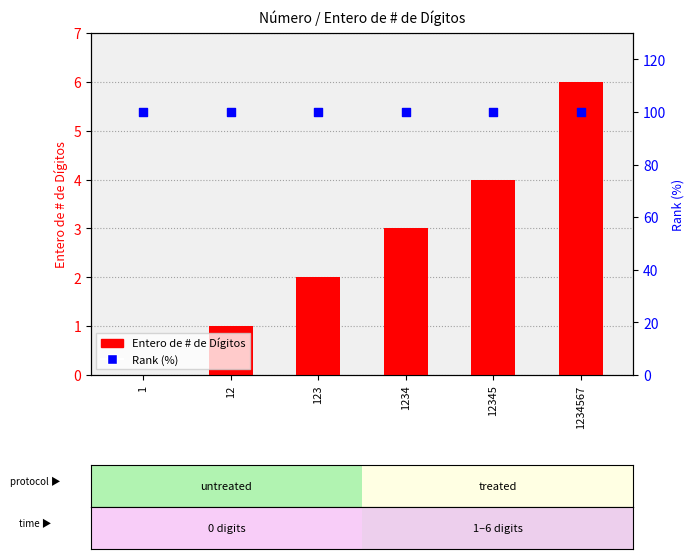

Is the value of Rank (%) at 1234567 greater than the value of Entero de # de Dígitos at 1234567?

Yes